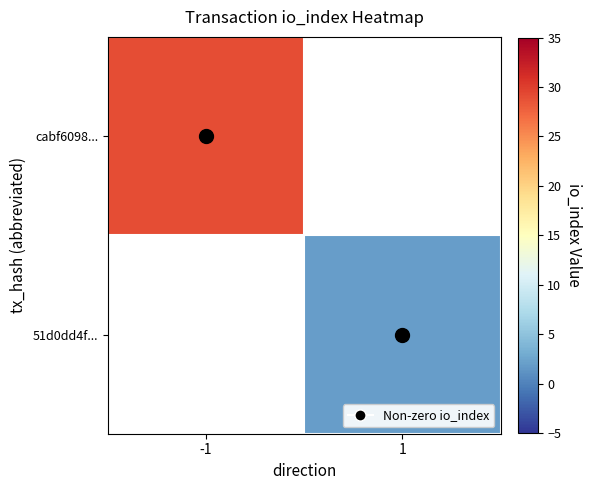

How many values in cabf6098... are above zero?

1